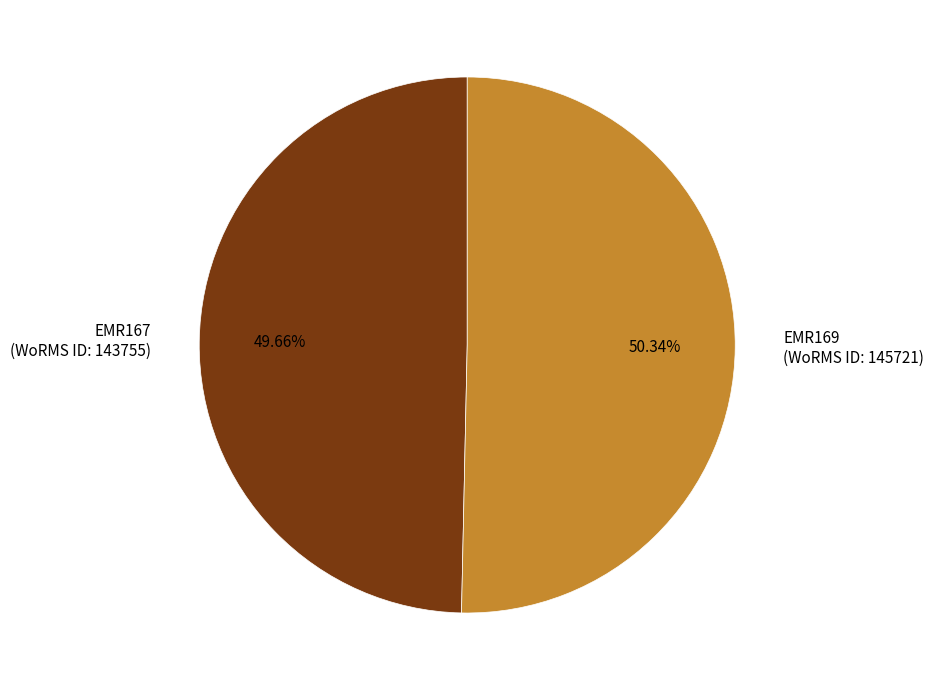

Is there a majority slice in this chart?

Yes